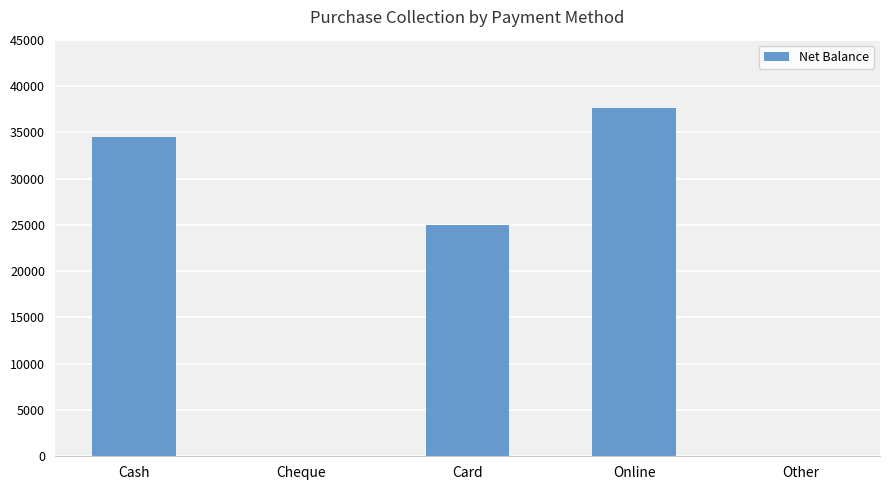

True or false: the data shows 25000 at Card.

True